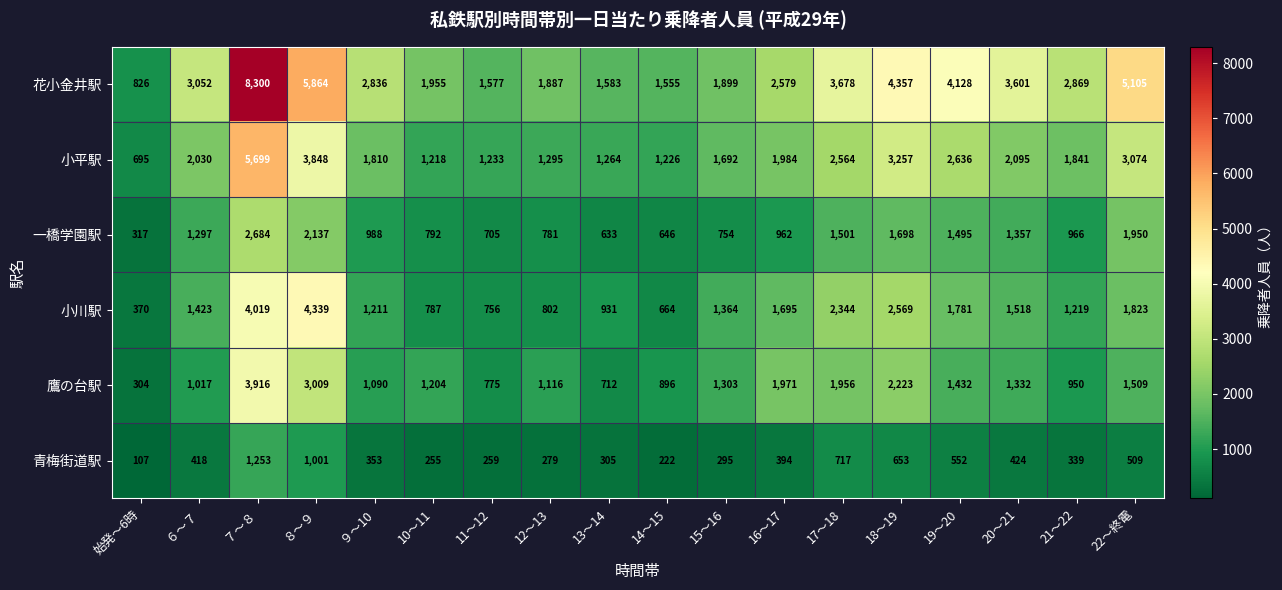

How many series are shown in this chart?

6